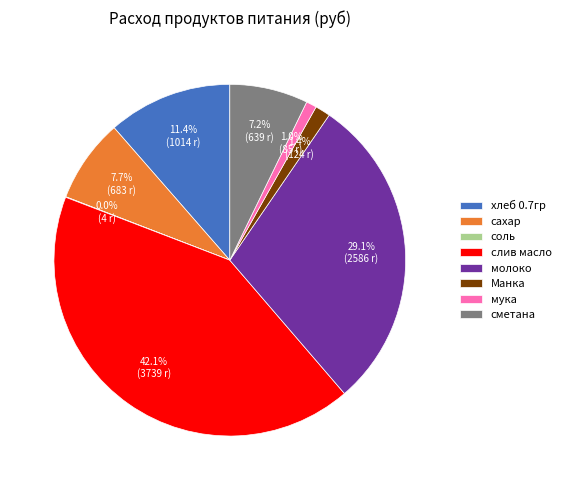

Which category has the biggest portion of the pie?

слив масло